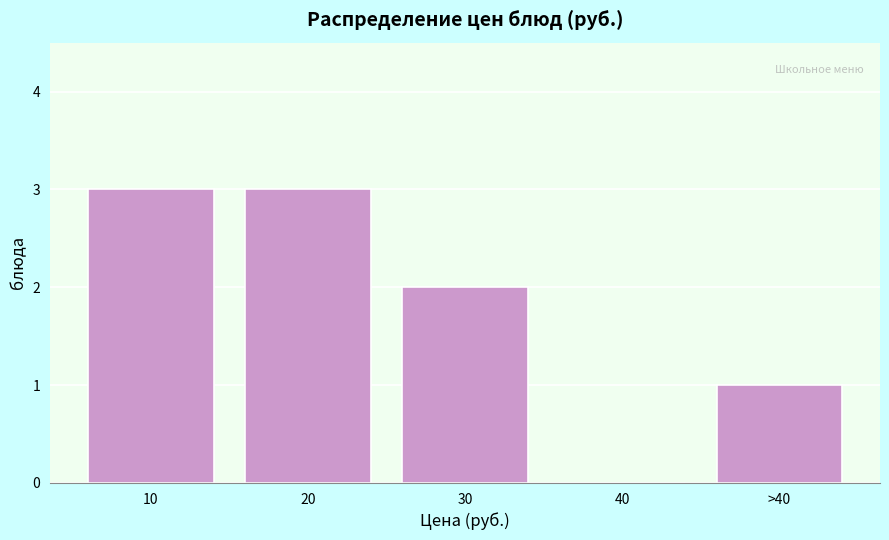

Reading right to left, extract all data points from this chart.

>40=1	40=0	30=2	20=3	10=3